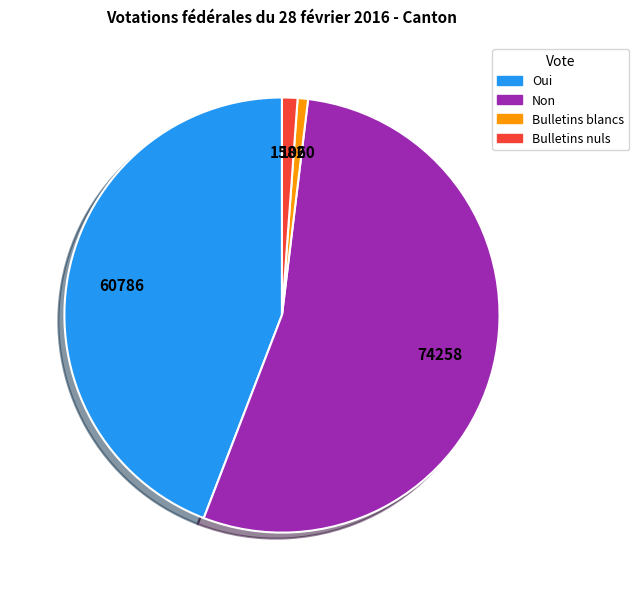

Is Non the majority of the pie?

Yes